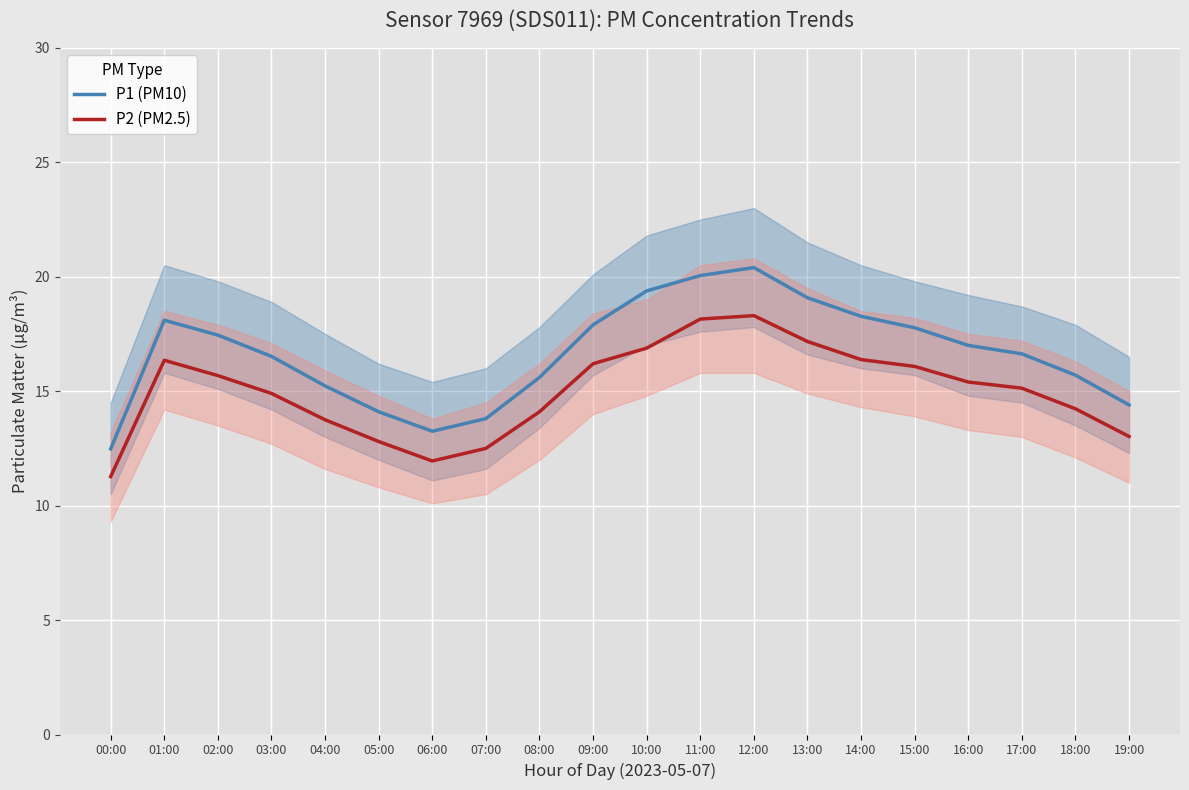

Count the number of categories in the chart.

20